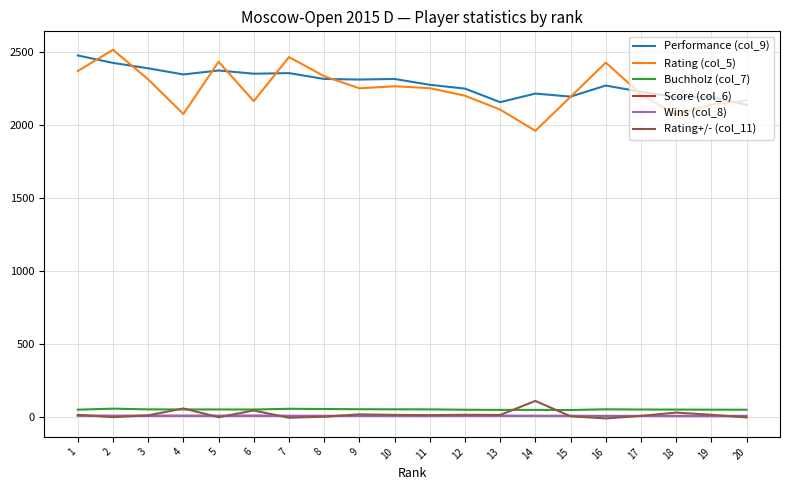

Is the value of Buchholz (col_7) at 16 greater than the value of Performance (col_9) at 10?

No